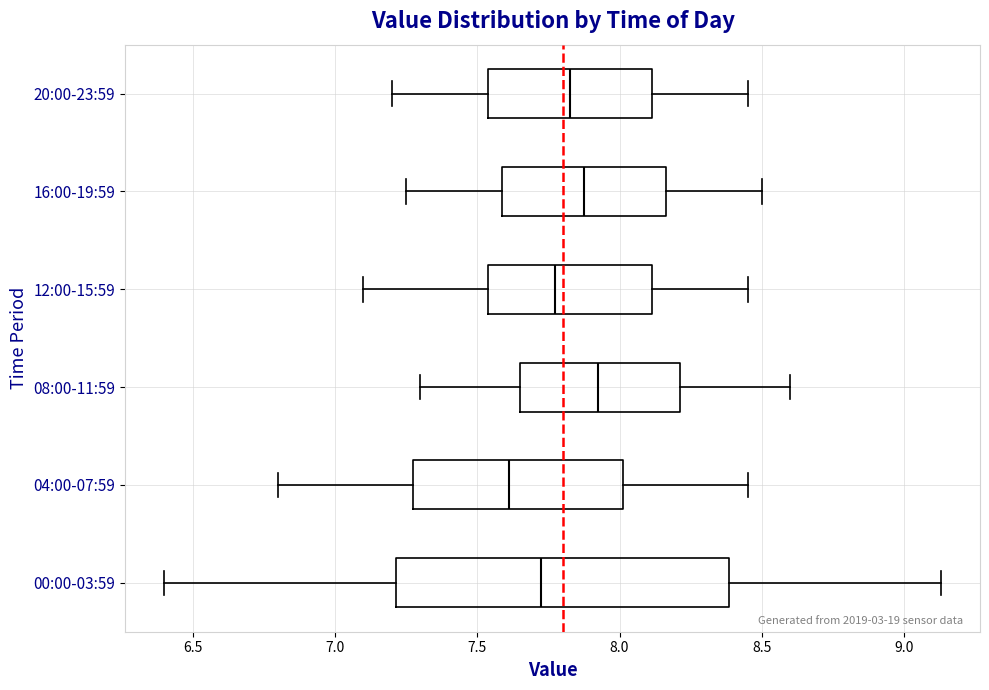

Which box has the furthest to the left median line?

04:00-07:59